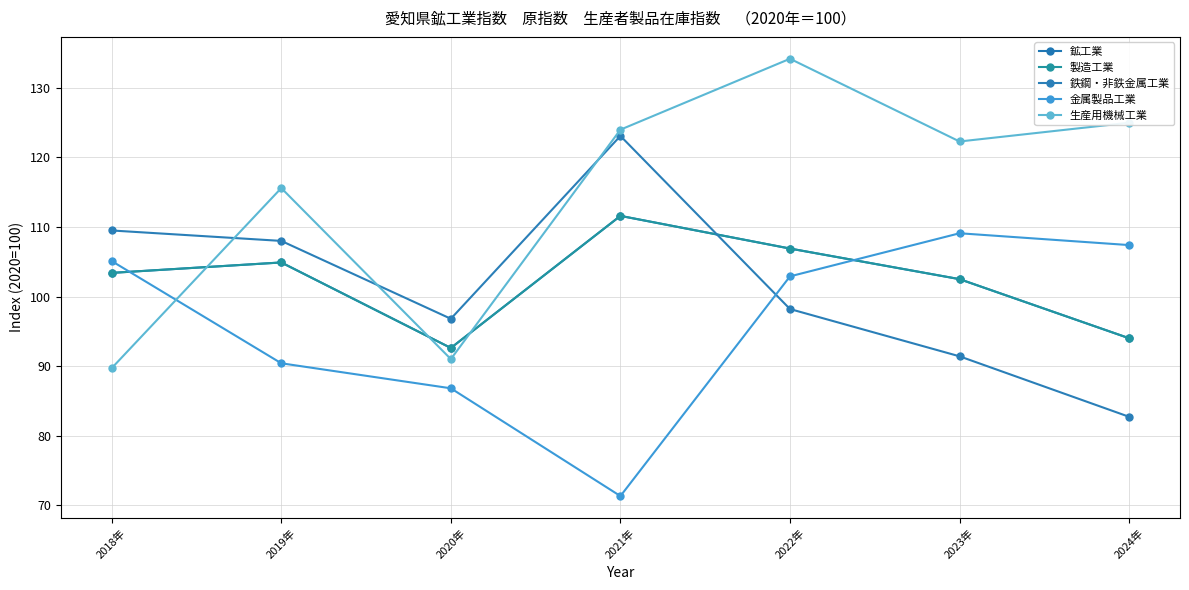

What is the average value of the 金属製品工業 series?

96.1